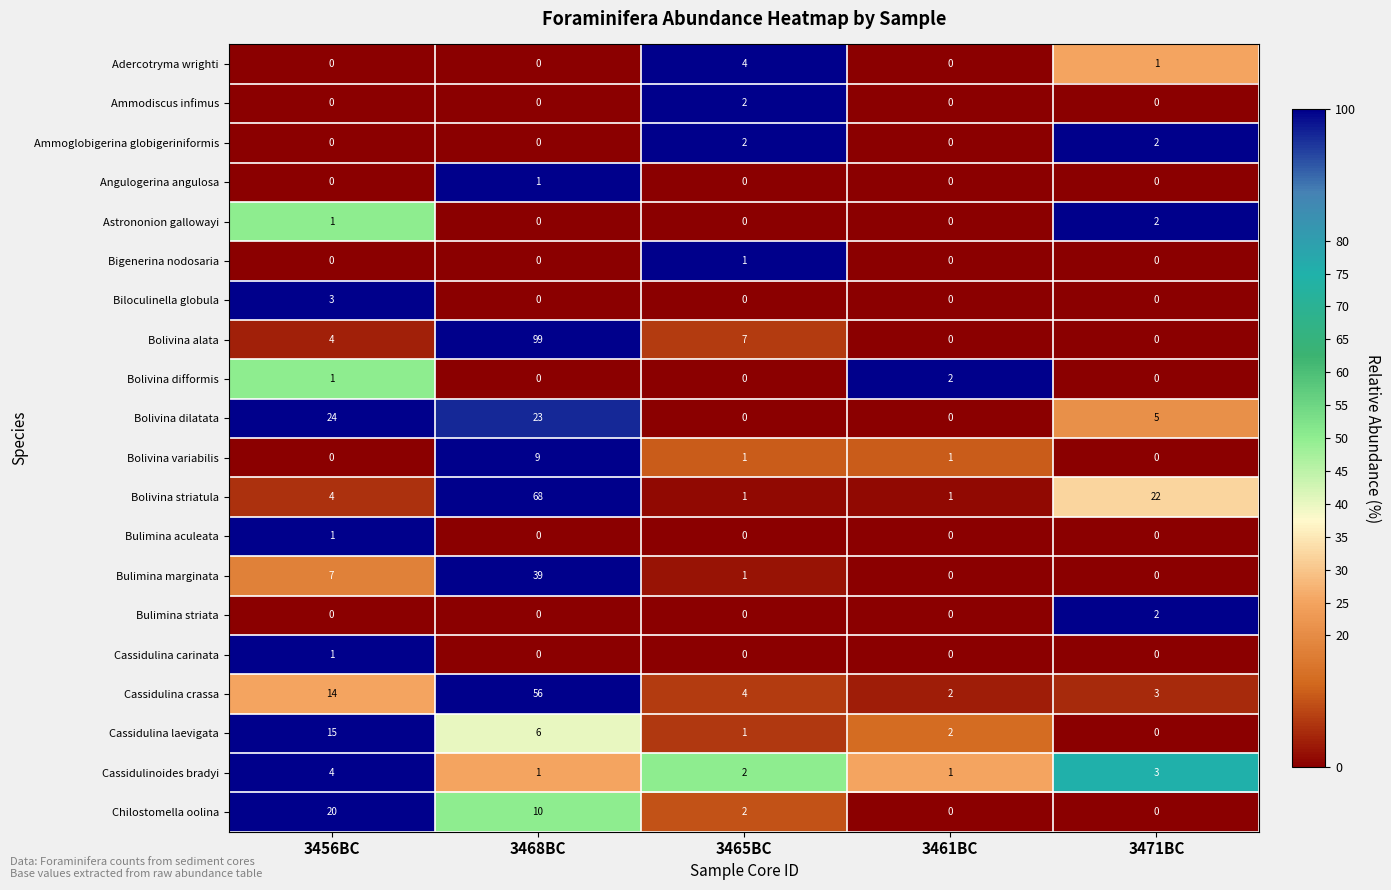

What is the difference between the maximum and second lowest values in the Bolivina variabilis series?

9